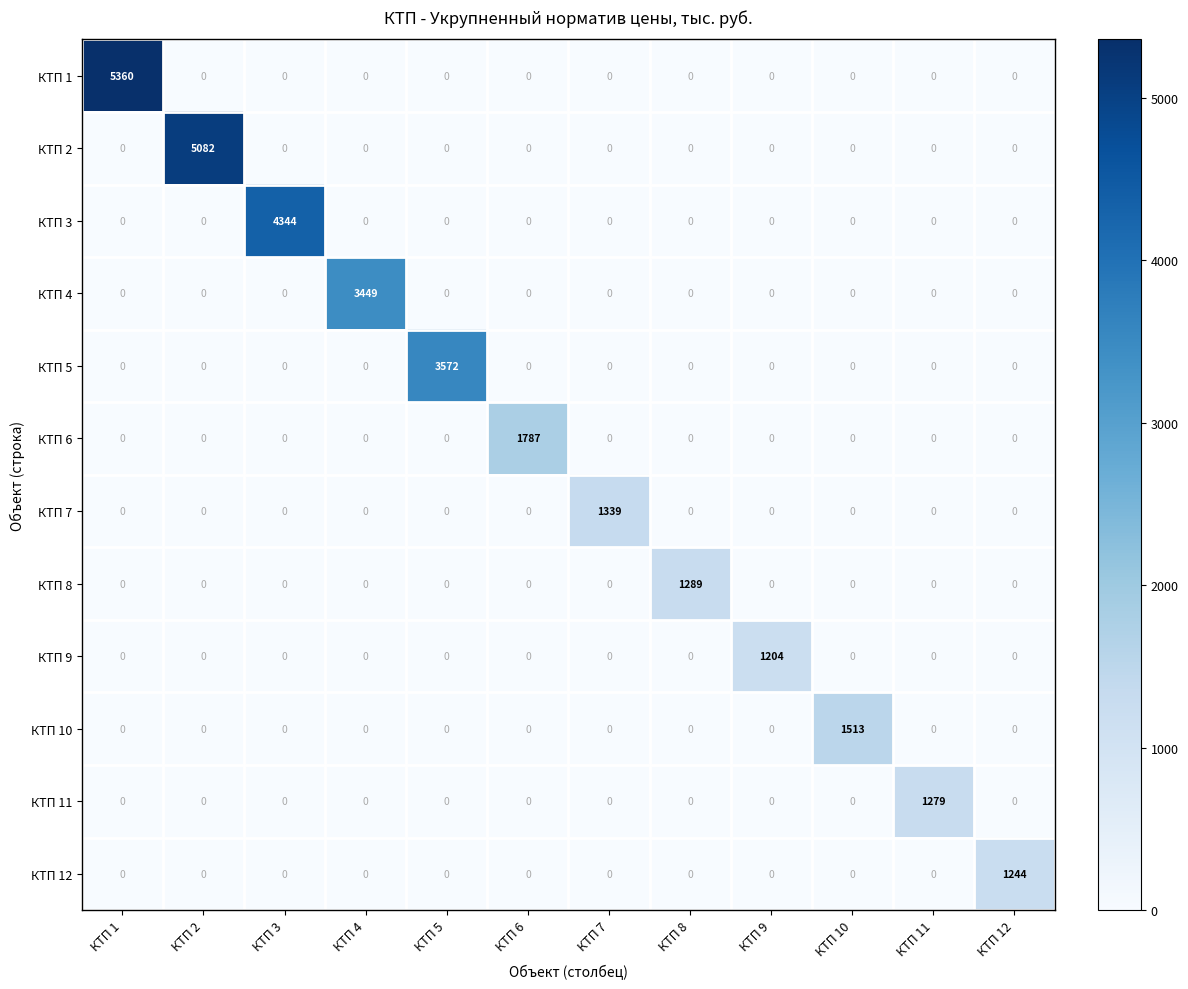

Is it true that КТП 8 equals -464 at КТП 12?

False